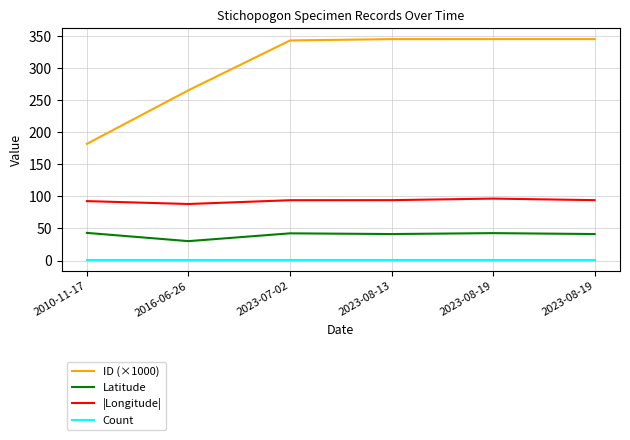

What are all the series names shown in the legend?

ID (×1000), Latitude, |Longitude|, Count